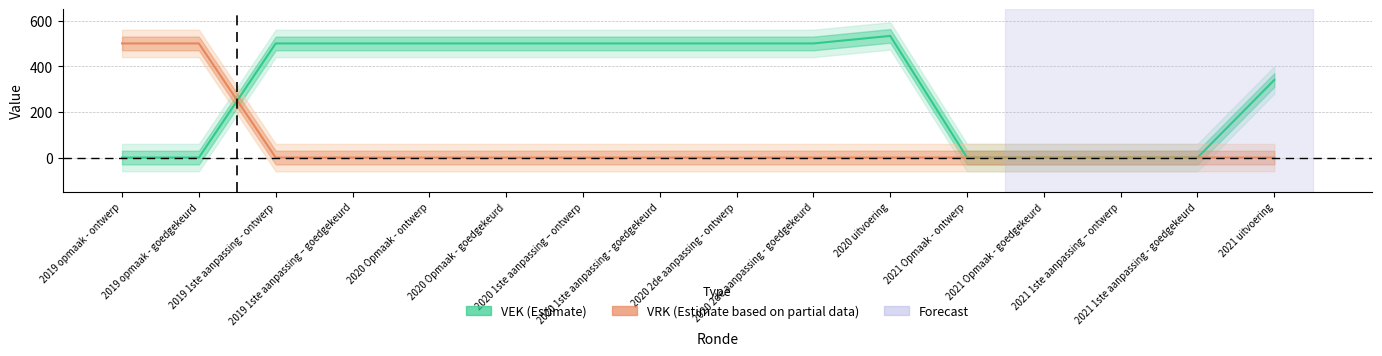

Reading right to left, extract all data points from this chart.

VEK: 2021 uitvoering=340	2021 1ste aanpassing - goedgekeurd=0	2021 1ste aanpassing – ontwerp=0	2021 Opmaak - goedgekeurd=0	2021 Opmaak - ontwerp=0	2020 uitvoering=533	2020 2de aanpassing - goedgekeurd=500	2020 2de aanpassing - ontwerp=500	2020 1ste aanpassing - goedgekeurd=500	2020 1ste aanpassing – ontwerp=500	2020 Opmaak - goedgekeurd=500	2020 Opmaak - ontwerp=500	2019 1ste aanpassing – goedgekeurd=500	2019 1ste aanpassing - ontwerp=500	2019 opmaak - goedgekeurd=0	2019 opmaak - ontwerp=0
VRK: 2021 uitvoering=0	2021 1ste aanpassing - goedgekeurd=0	2021 1ste aanpassing – ontwerp=0	2021 Opmaak - goedgekeurd=0	2021 Opmaak - ontwerp=0	2020 uitvoering=0	2020 2de aanpassing - goedgekeurd=0	2020 2de aanpassing - ontwerp=0	2020 1ste aanpassing - goedgekeurd=0	2020 1ste aanpassing – ontwerp=0	2020 Opmaak - goedgekeurd=0	2020 Opmaak - ontwerp=0	2019 1ste aanpassing – goedgekeurd=0	2019 1ste aanpassing - ontwerp=0	2019 opmaak - goedgekeurd=500	2019 opmaak - ontwerp=500